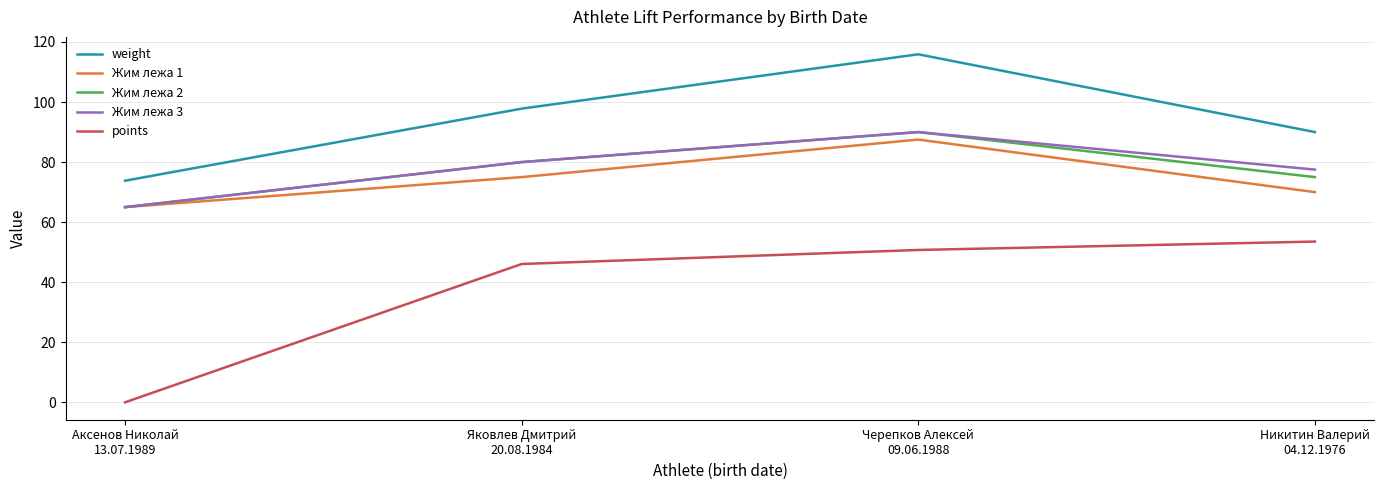

Which series has the widest spread of values?

points